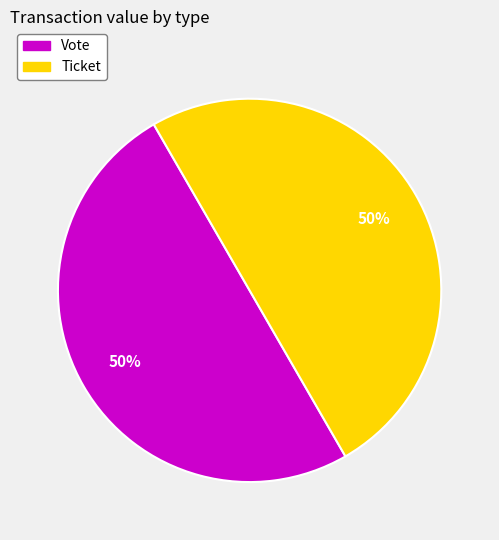

Count the number of slices in the pie.

2